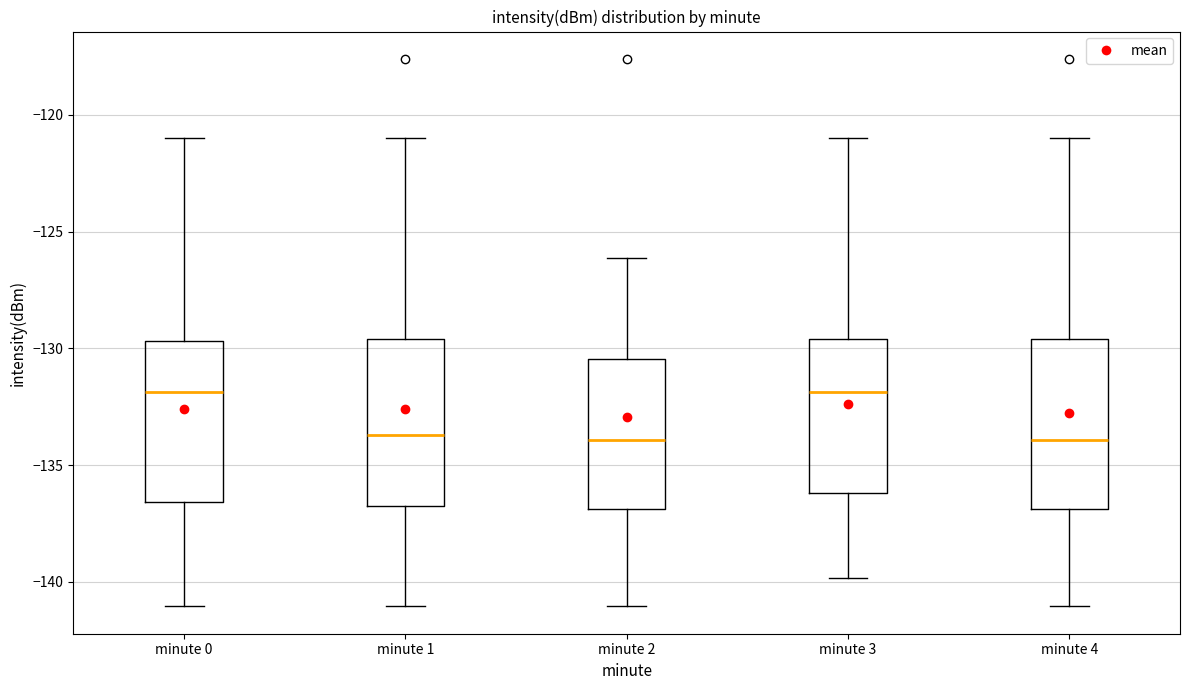

Reading left to right, read every box against the y-axis: the position of its median line, the range the box covers, and the ends of its whiskers. The values are not printed on the chart, so give them approximately, as read against the axis.

minute 0: median -132.0, box -136.5 to -129.5, whiskers -141.0 to -121.0
minute 1: median -133.5, box -136.5 to -129.5, whiskers -141.0 to -121.0
minute 2: median -134.0, box -137.0 to -130.5, whiskers -141.0 to -126.0
minute 3: median -132.0, box -136.0 to -129.5, whiskers -140.0 to -121.0
minute 4: median -134.0, box -137.0 to -129.5, whiskers -141.0 to -121.0